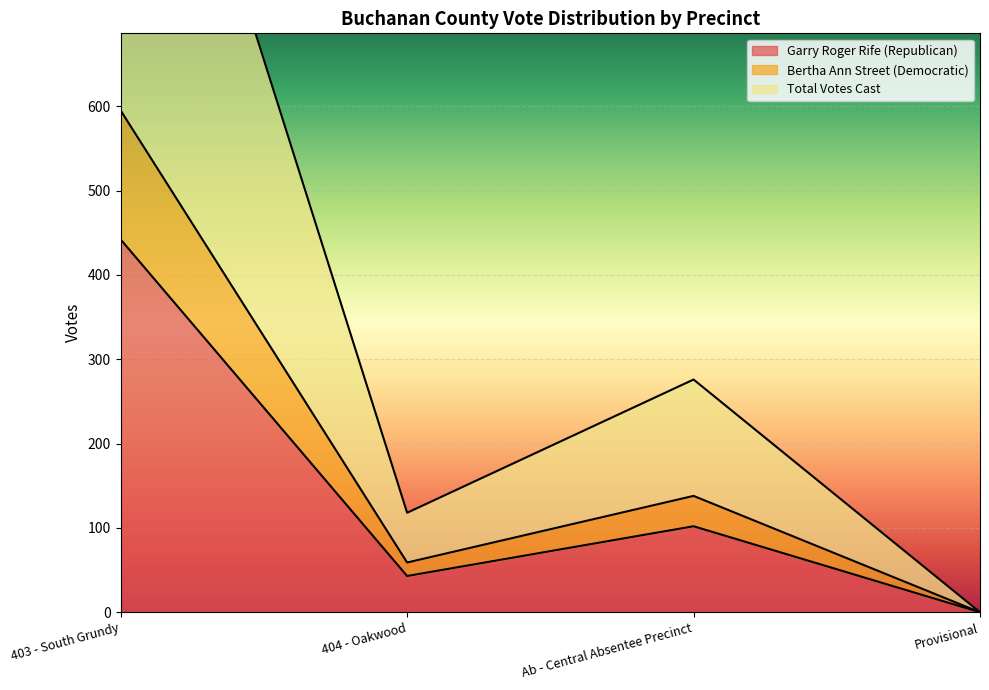

True or false: Bertha Ann Street (Democratic) has more than 2 interior local peaks.

False